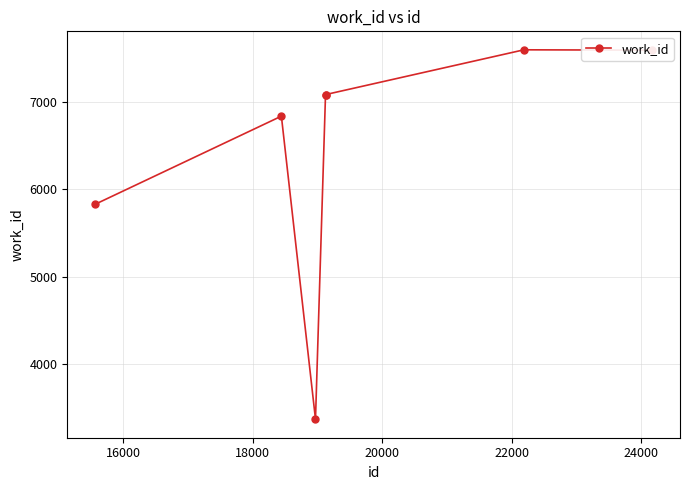

What is the average value?

6481